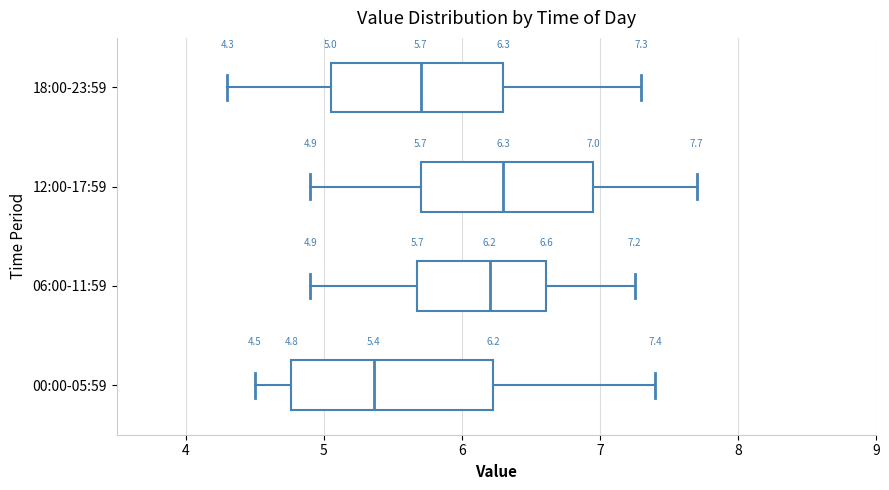

Which box is the widest, from its left edge to its right edge?

00:00-05:59